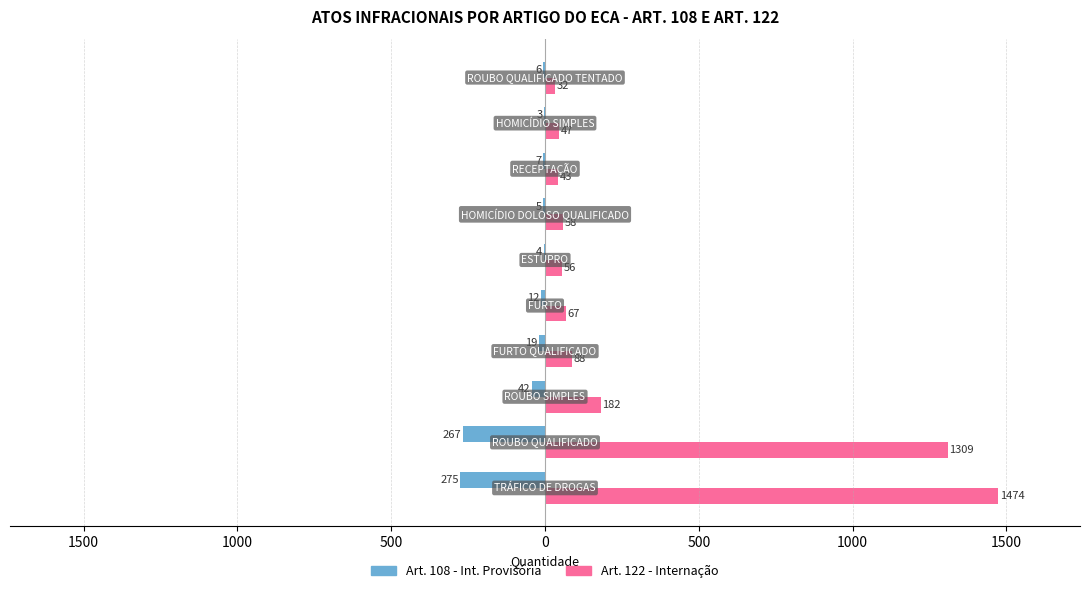

What are all the series names shown in the legend?

Art. 108 - Int. Provisória, Art. 122 - Internação